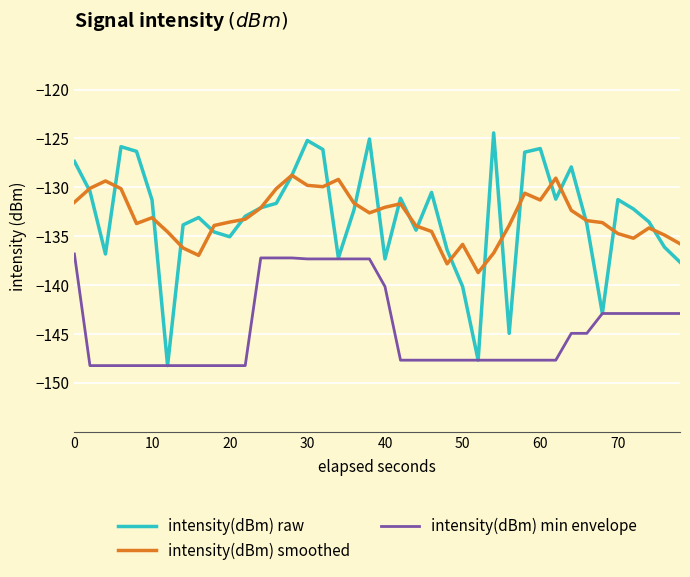

Rank the series by their maximum value, from lowest to highest.

intensity(dBm) min envelope, intensity(dBm) smoothed, intensity(dBm) raw